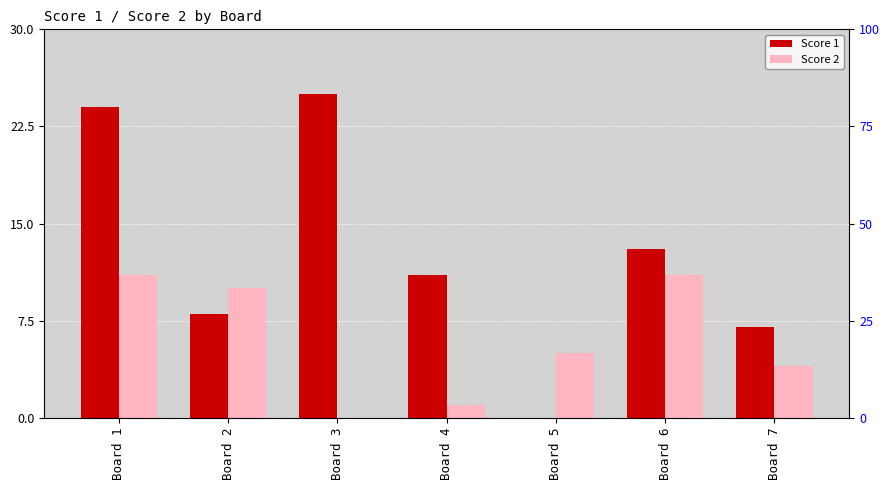

The value of Score 2 at Board 5 is 5. True or false?

True